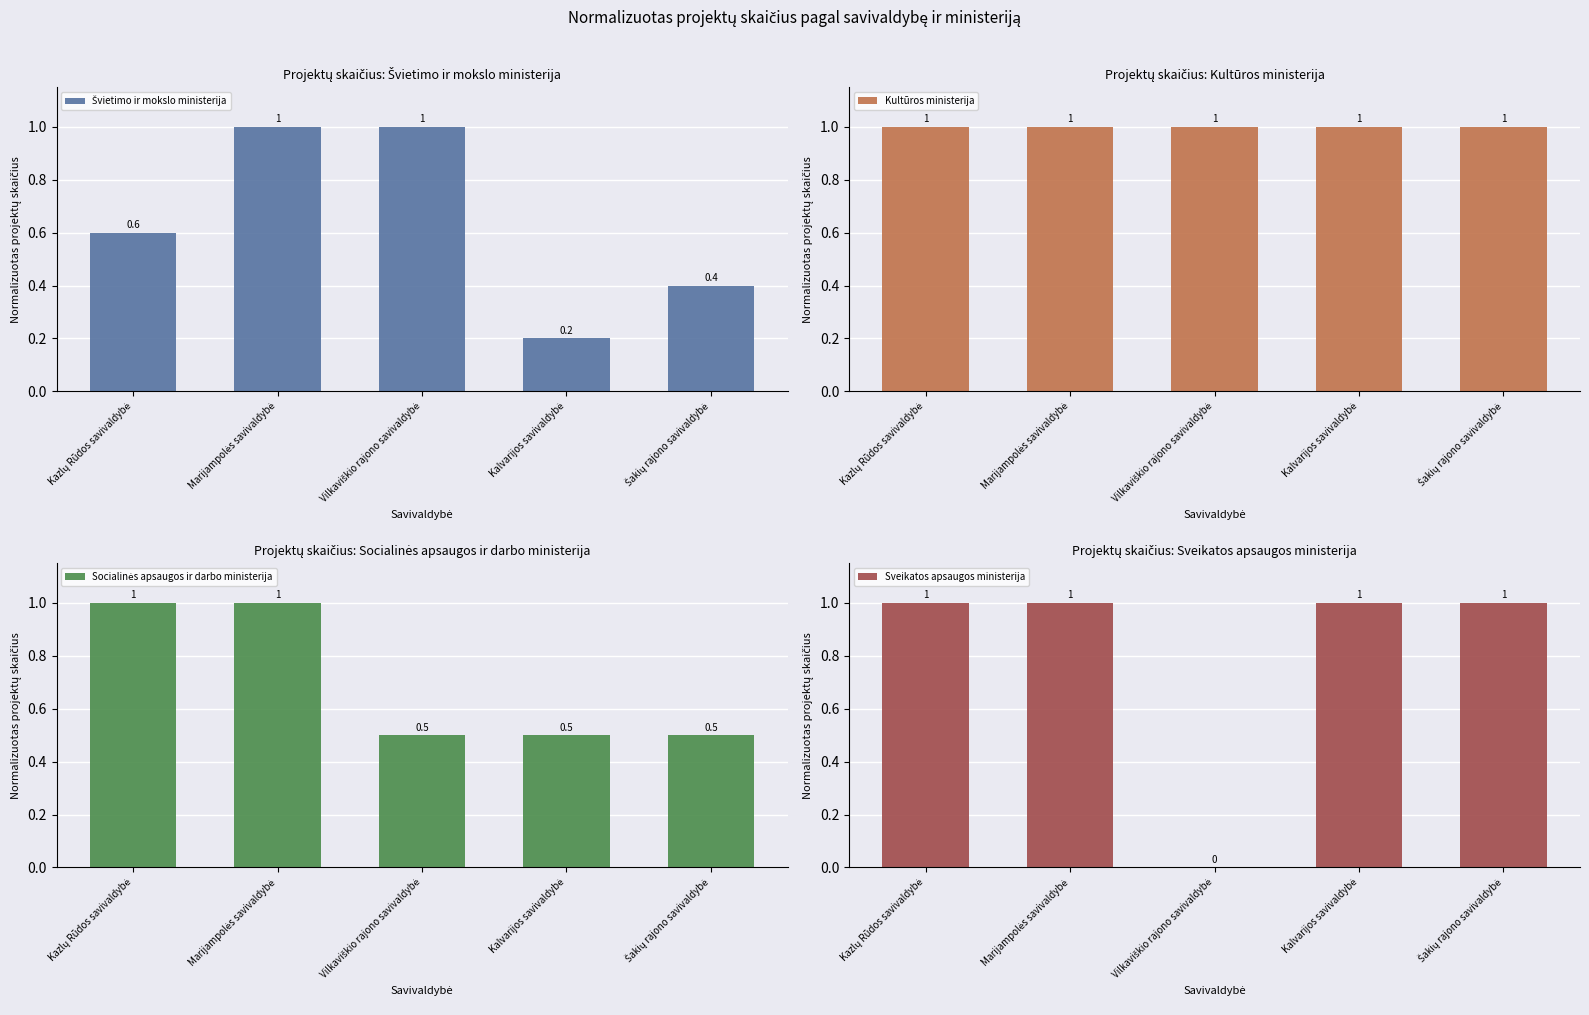

List the series in order of their overall mean, lowest first.

Švietimo ir mokslo ministerija, Socialinės apsaugos ir darbo ministerija, Sveikatos apsaugos ministerija, Kultūros ministerija